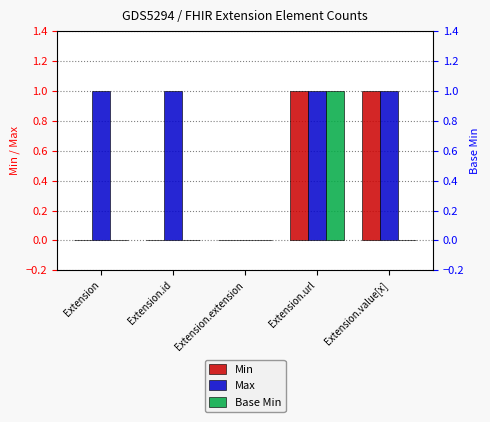

Which label corresponds to the smallest value in the chart?

Extension